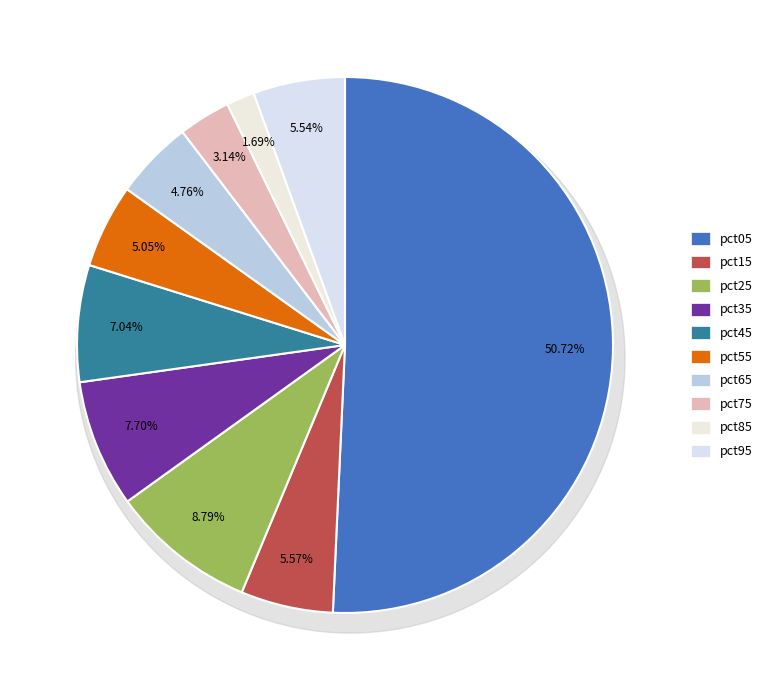

What percentage is NOT represented by pct15?

94.4%